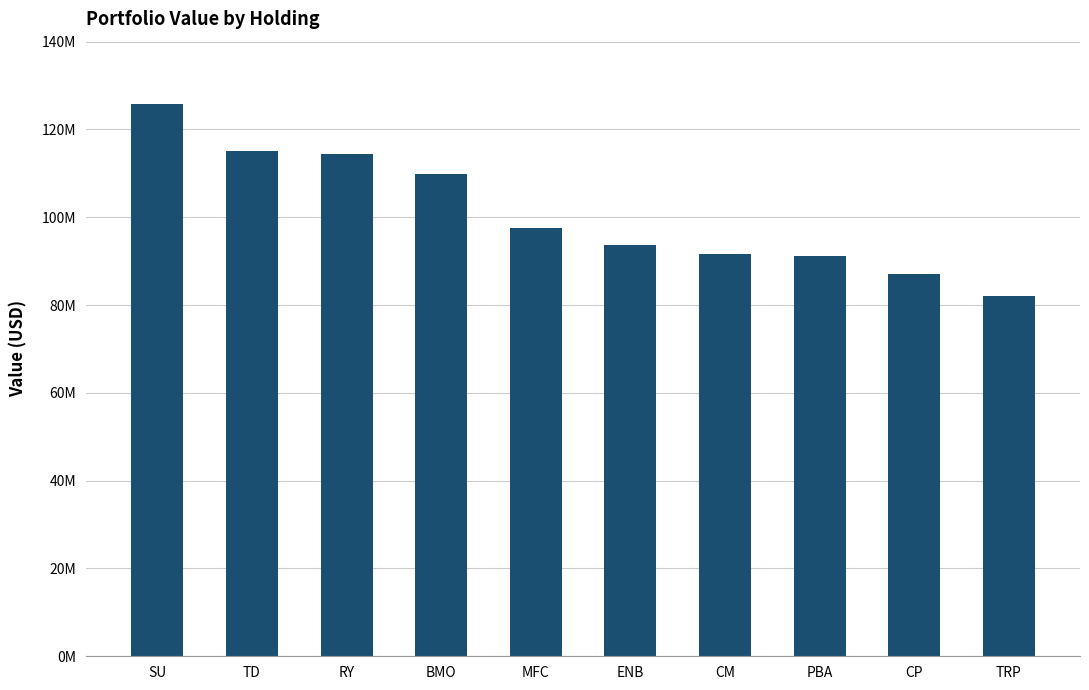

Reading left to right, list all the values displayed in this chart.

SU=125791174	TD=115063237	RY=114471983	BMO=109945577	MFC=97598126	ENB=93745104	CM=91711884	PBA=91082248	CP=86984546	TRP=82021835